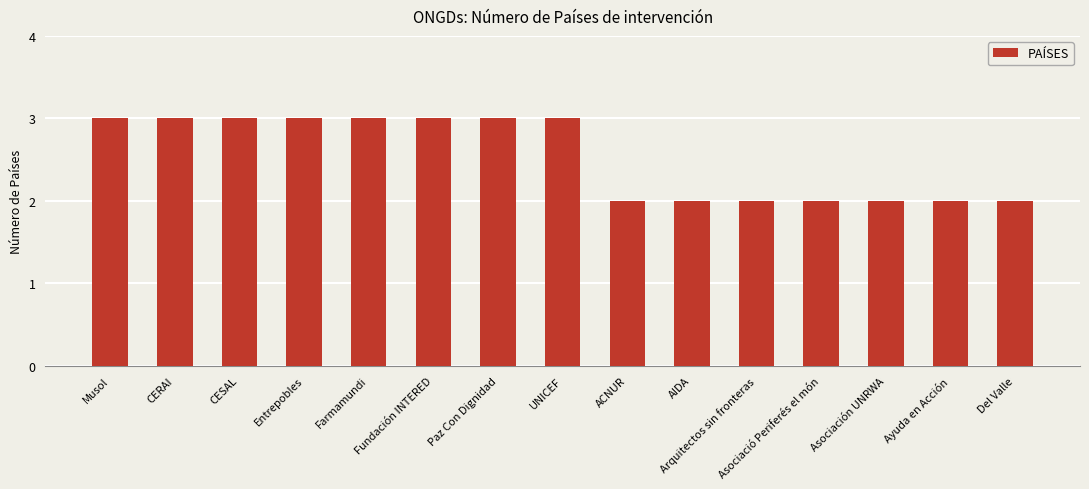

What is the difference between the second highest and minimum values?

1